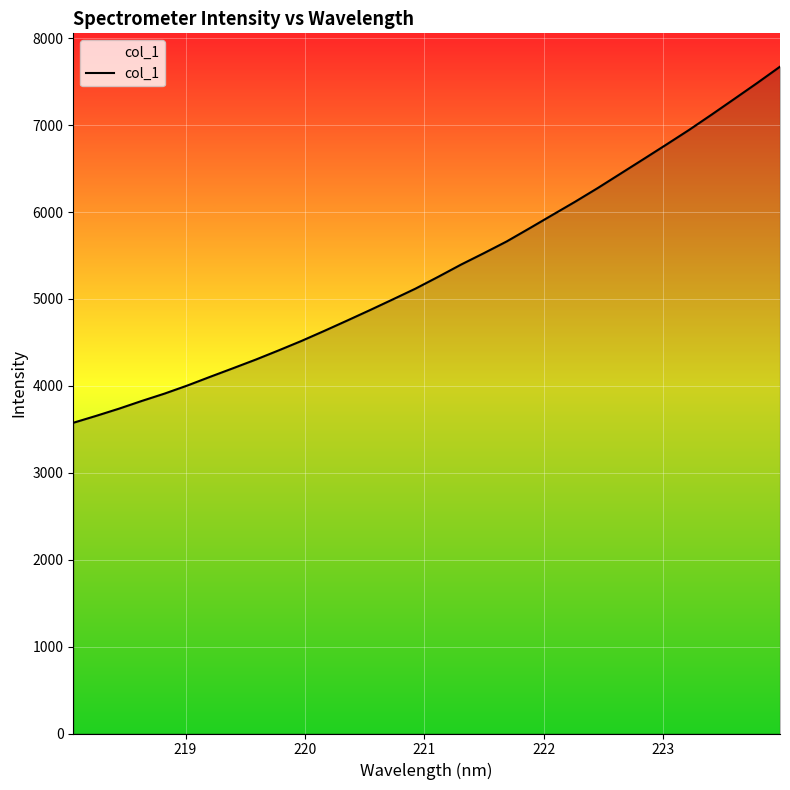

How many lines are shown in the chart?

1